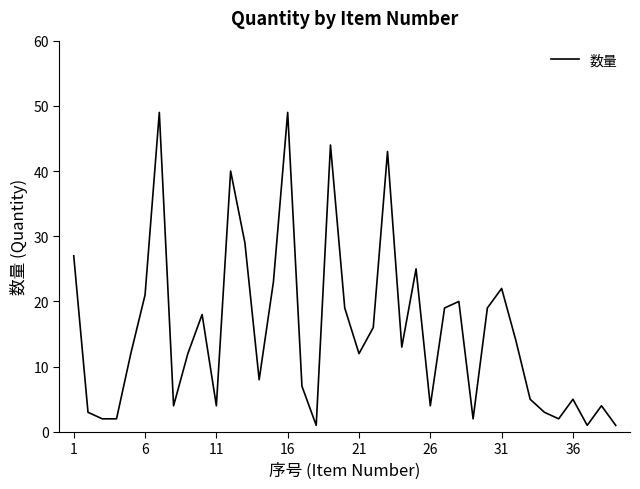

How many lines are shown in the chart?

1